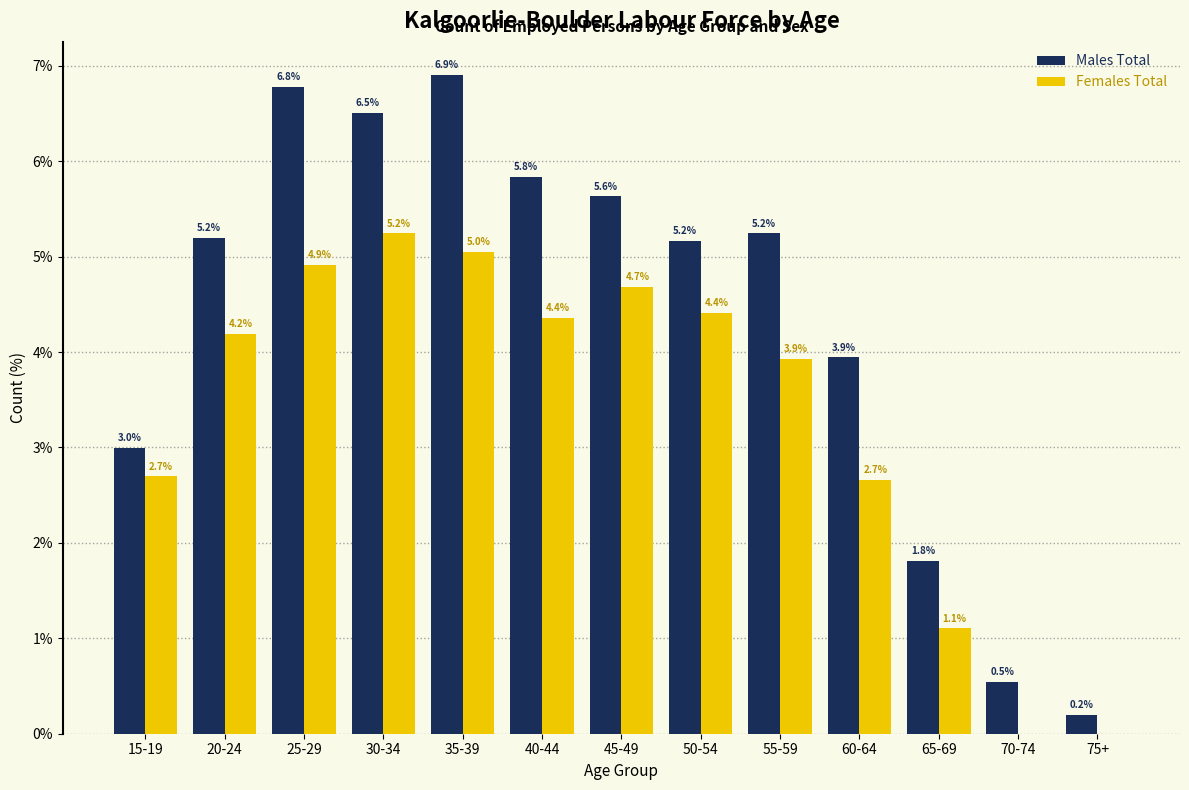

Reading left to right, what are all the values shown in this chart?

Males Total: 15-19=3.0	20-24=5.2	25-29=6.8	30-34=6.5	35-39=6.9	40-44=5.8	45-49=5.6	50-54=5.2	55-59=5.2	60-64=3.9	65-69=1.8	70-74=0.5	75+=0.2
Females Total: 15-19=2.7	20-24=4.2	25-29=4.9	30-34=5.2	35-39=5.0	40-44=4.4	45-49=4.7	50-54=4.4	55-59=3.9	60-64=2.7	65-69=1.1	70-74=0.0	75+=0.0